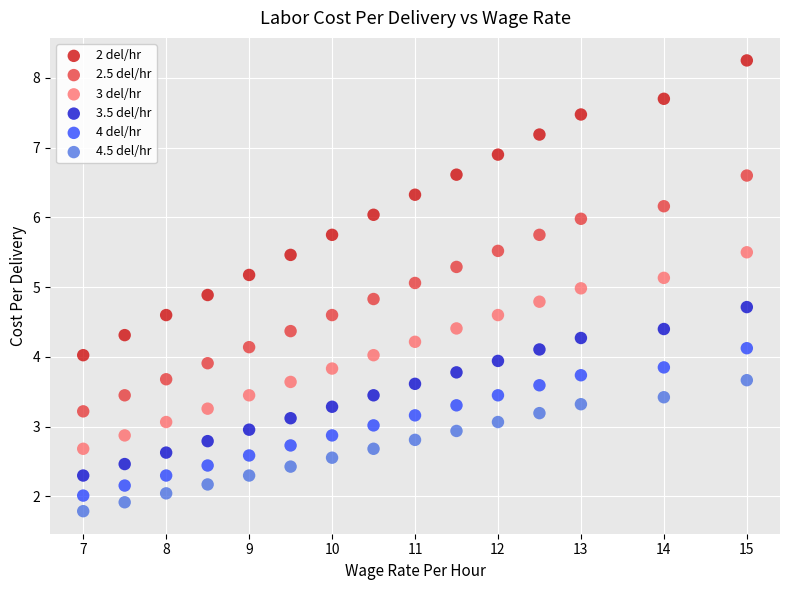

What is the X range (max minus min) for the scatter plot?

8.0